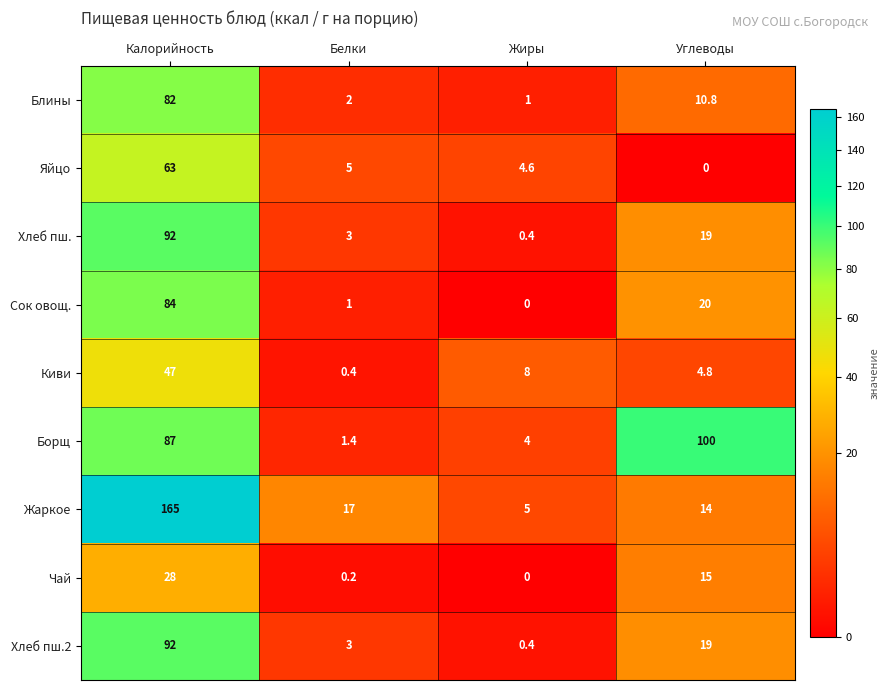

What is the maximum value for Жаркое?

165.0